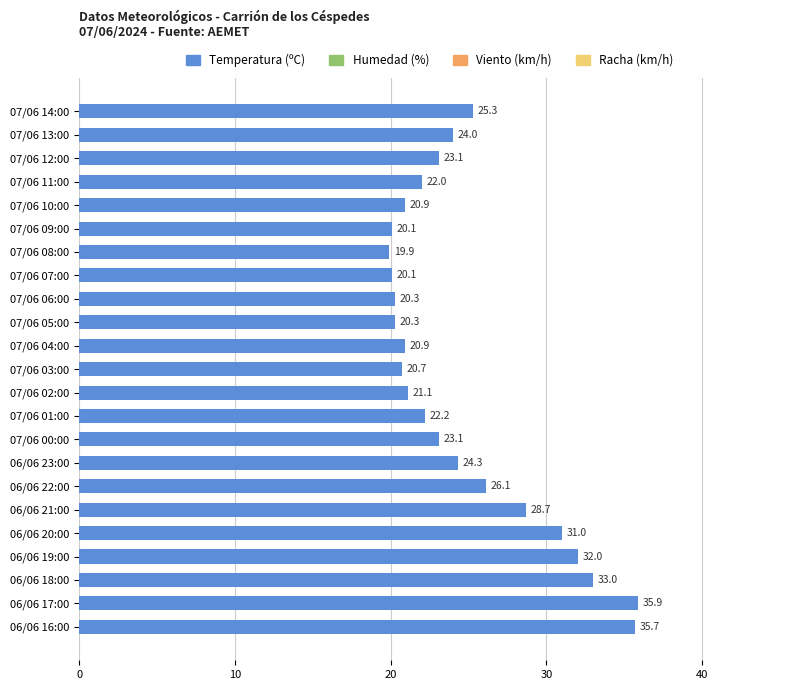

What is the sum of all values?

570.7